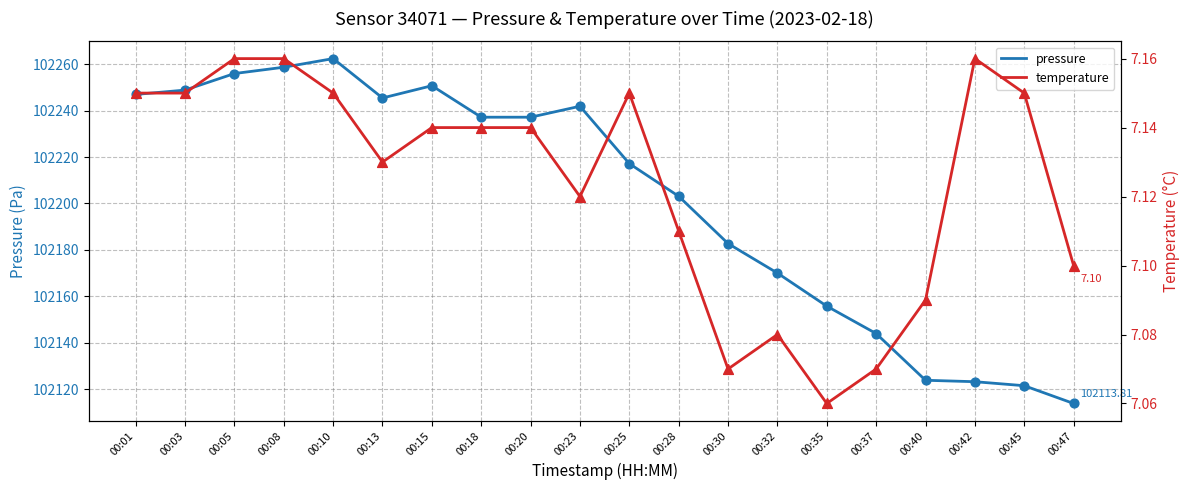

Which series contains the lowest Y value?

temperature